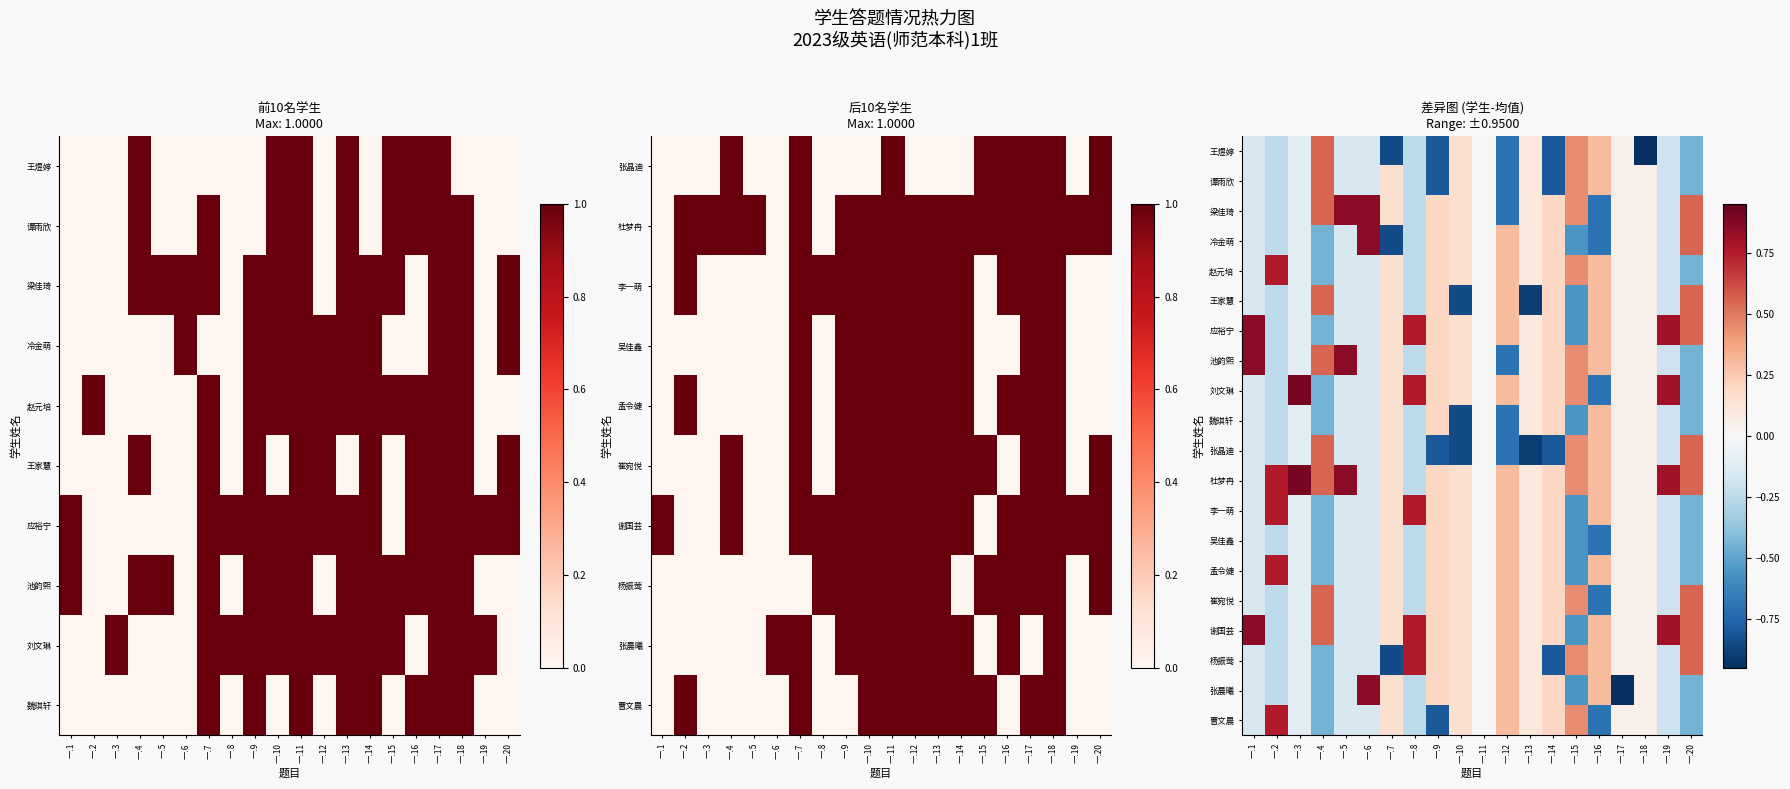

Is it true that 王家慧 equals 0.1 at 一.18?

False